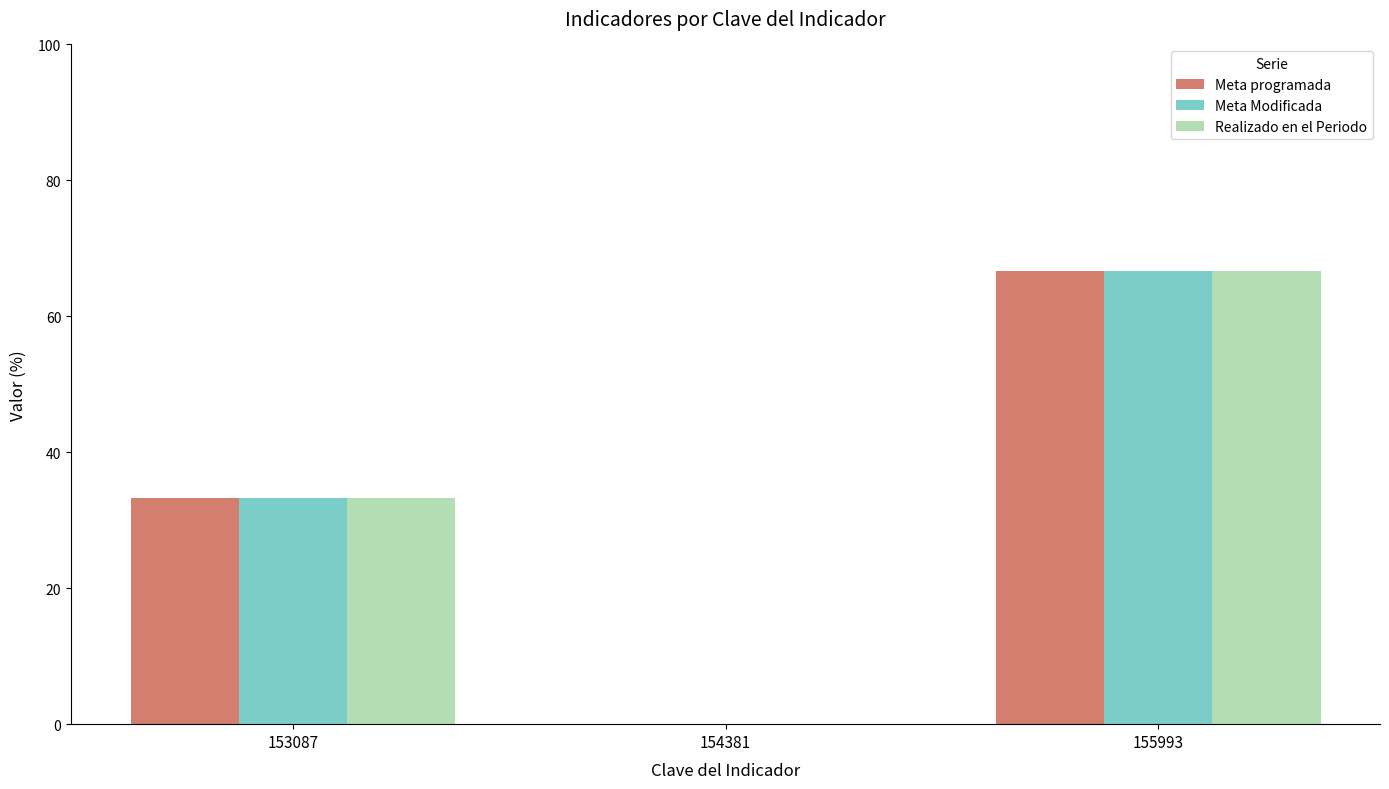

How many data points does each series have?

3